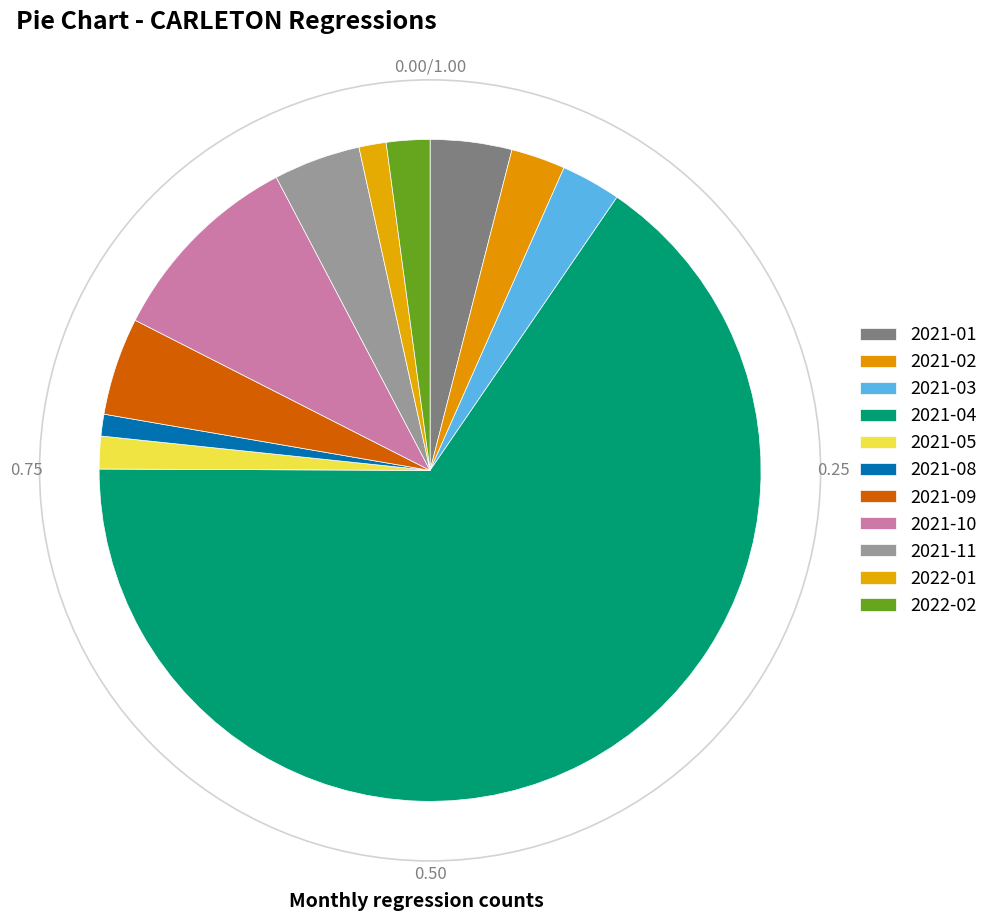

Rank the categories by value from lowest to highest.

2021-08, 2022-01, 2021-05, 2022-02, 2021-02, 2021-03, 2021-01, 2021-11, 2021-09, 2021-10, 2021-04